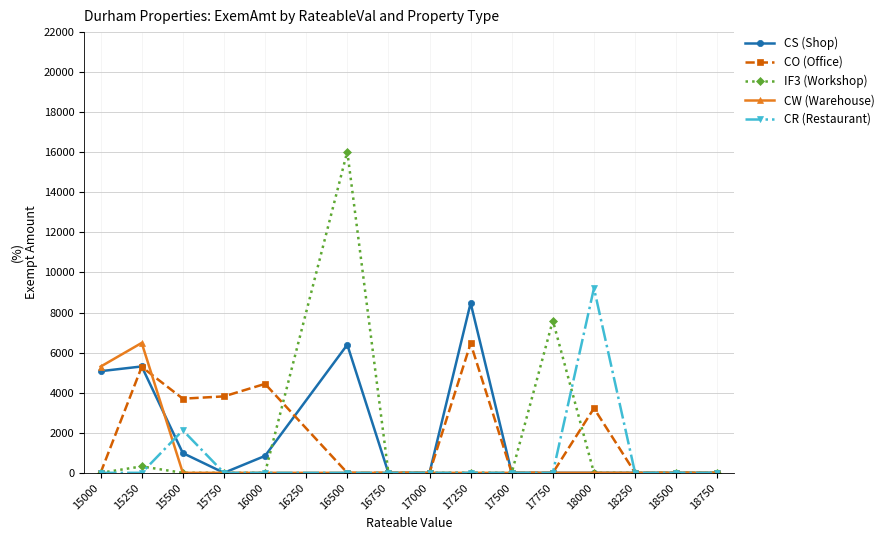

Is the value of CW (Warehouse) at 15500 greater than the value of CO (Office) at 18000?

No